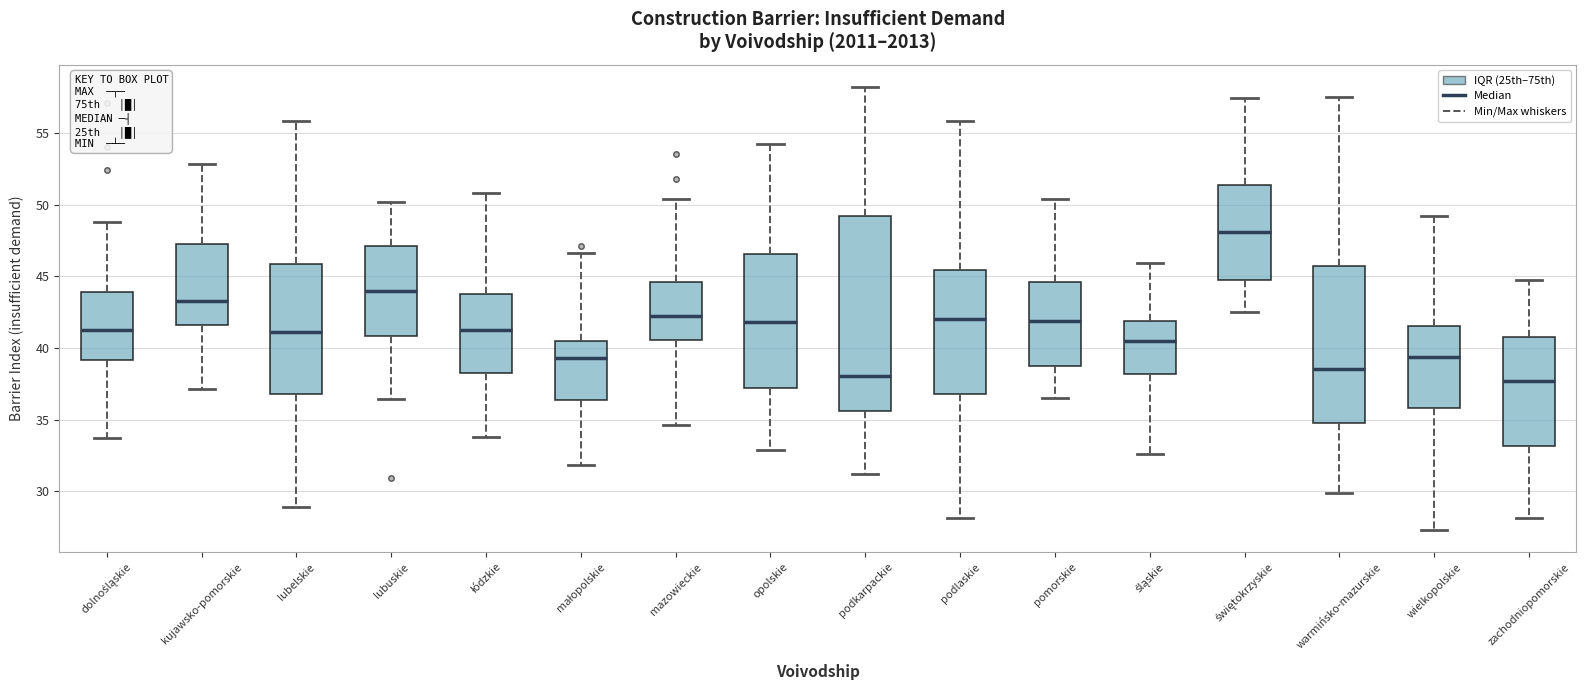

Reading left to right, transcribe this box plot: for each box, give where its median line is, the range the box spans, and where its two whiskers end, as read against the y-axis. The values are not printed on the chart, so give them approximately, as read against the axis.

dolnośląskie: median 41.5, box 39.0 to 44.0, whiskers 33.5 to 49.0
kujawsko-pomorskie: median 43.5, box 41.5 to 47.0, whiskers 37.0 to 53.0
lubelskie: median 41.0, box 37.0 to 46.0, whiskers 29.0 to 56.0
lubuskie: median 44.0, box 41.0 to 47.0, whiskers 36.5 to 50.0
łódzkie: median 41.5, box 38.0 to 44.0, whiskers 34.0 to 51.0
małopolskie: median 39.5, box 36.5 to 40.5, whiskers 32.0 to 46.5
mazowieckie: median 42.0, box 40.5 to 44.5, whiskers 34.5 to 50.5
opolskie: median 42.0, box 37.0 to 46.5, whiskers 33.0 to 54.0
podkarpackie: median 38.0, box 35.5 to 49.0, whiskers 31.0 to 58.0
podlaskie: median 42.0, box 37.0 to 45.5, whiskers 28.0 to 56.0
pomorskie: median 42.0, box 38.5 to 44.5, whiskers 36.5 to 50.5
śląskie: median 40.5, box 38.0 to 42.0, whiskers 32.5 to 46.0
świętokrzyskie: median 48.0, box 44.5 to 51.5, whiskers 42.5 to 57.5
warmińsko-mazurskie: median 38.5, box 35.0 to 45.5, whiskers 30.0 to 57.5
wielkopolskie: median 39.5, box 36.0 to 41.5, whiskers 27.5 to 49.0
zachodniopomorskie: median 37.5, box 33.0 to 41.0, whiskers 28.0 to 44.5